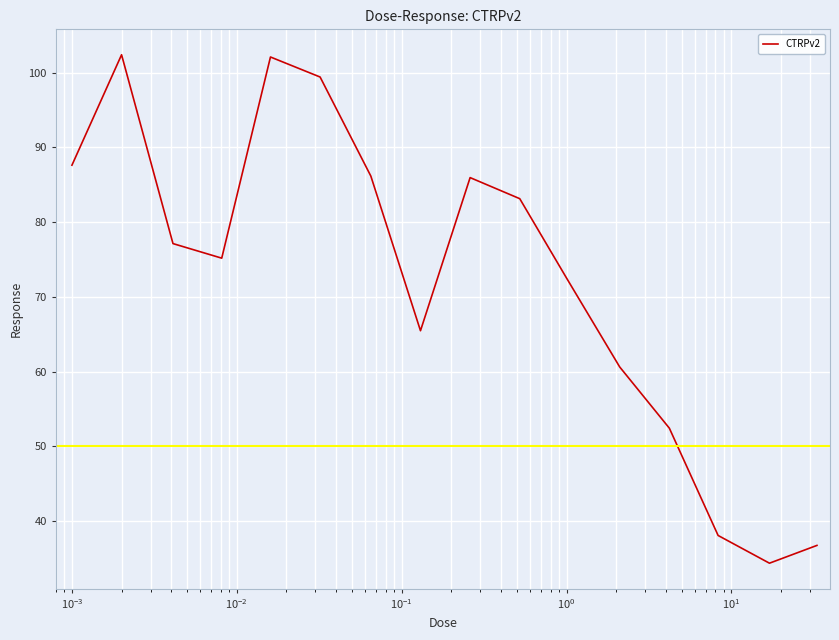

What is the difference between the maximum and minimum values?

68.0